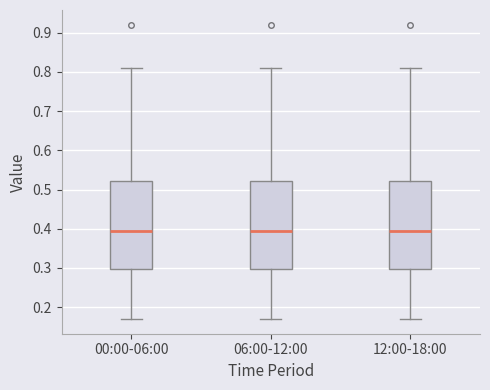

Reading left to right, read every box against the y-axis: the position of its median line, the range the box covers, and the ends of its whiskers. The values are not printed on the chart, so give them approximately, as read against the axis.

00:00-06:00: median 0.40, box 0.30 to 0.52, whiskers 0.17 to 0.81
06:00-12:00: median 0.40, box 0.30 to 0.52, whiskers 0.17 to 0.81
12:00-18:00: median 0.40, box 0.30 to 0.52, whiskers 0.17 to 0.81